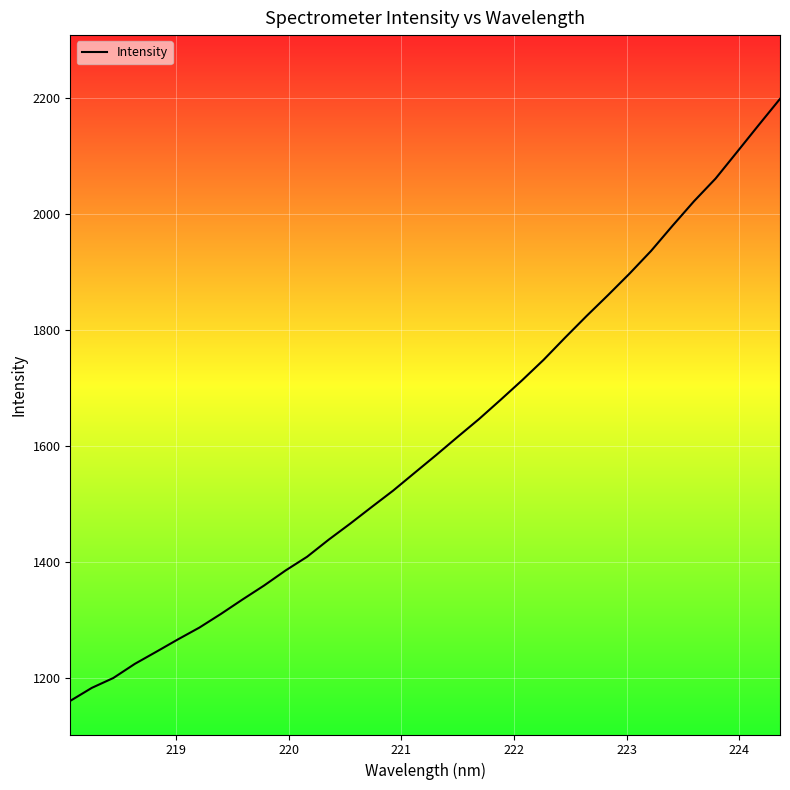

What is the difference between the maximum and minimum values?

1038.4